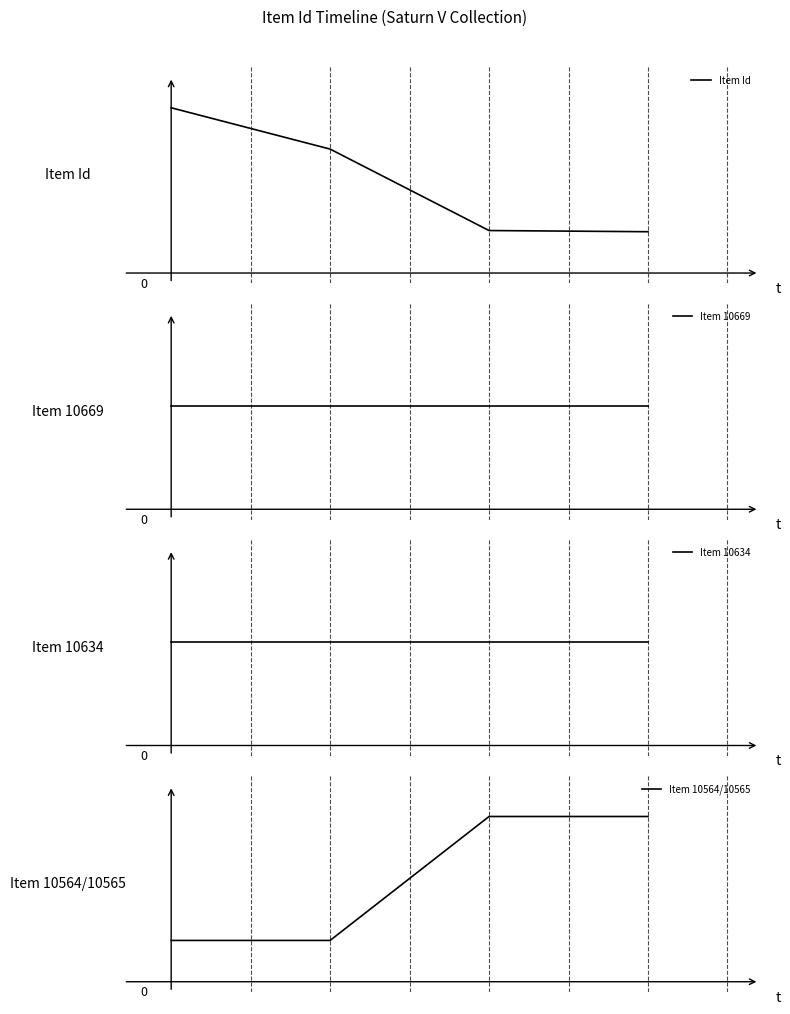

Rank the series by their maximum value, from highest to lowest.

Item Id, Item 10564/10565, Item 10669, Item 10634